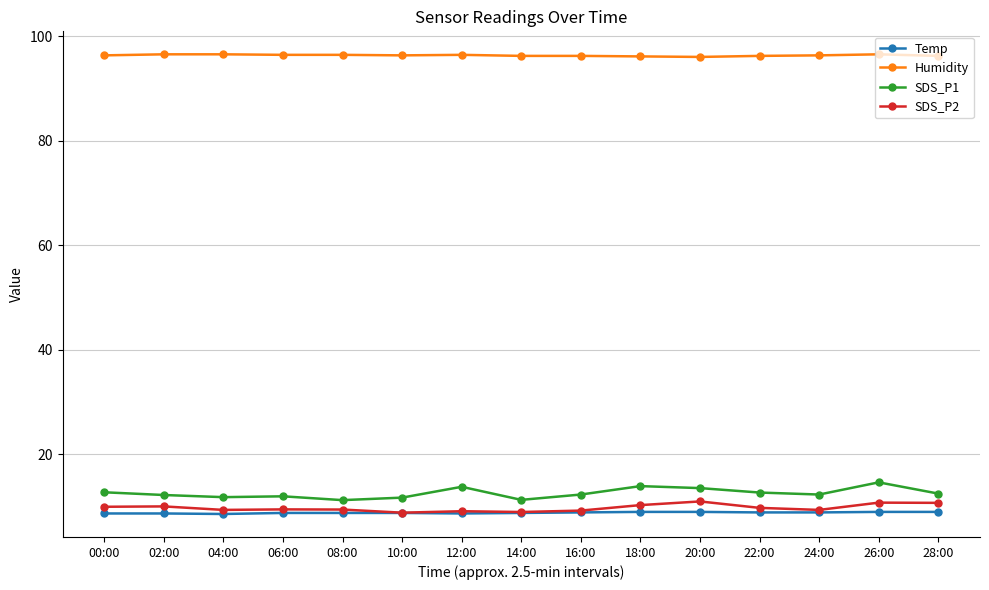

At how many categories does at least one series exceed 40?

15